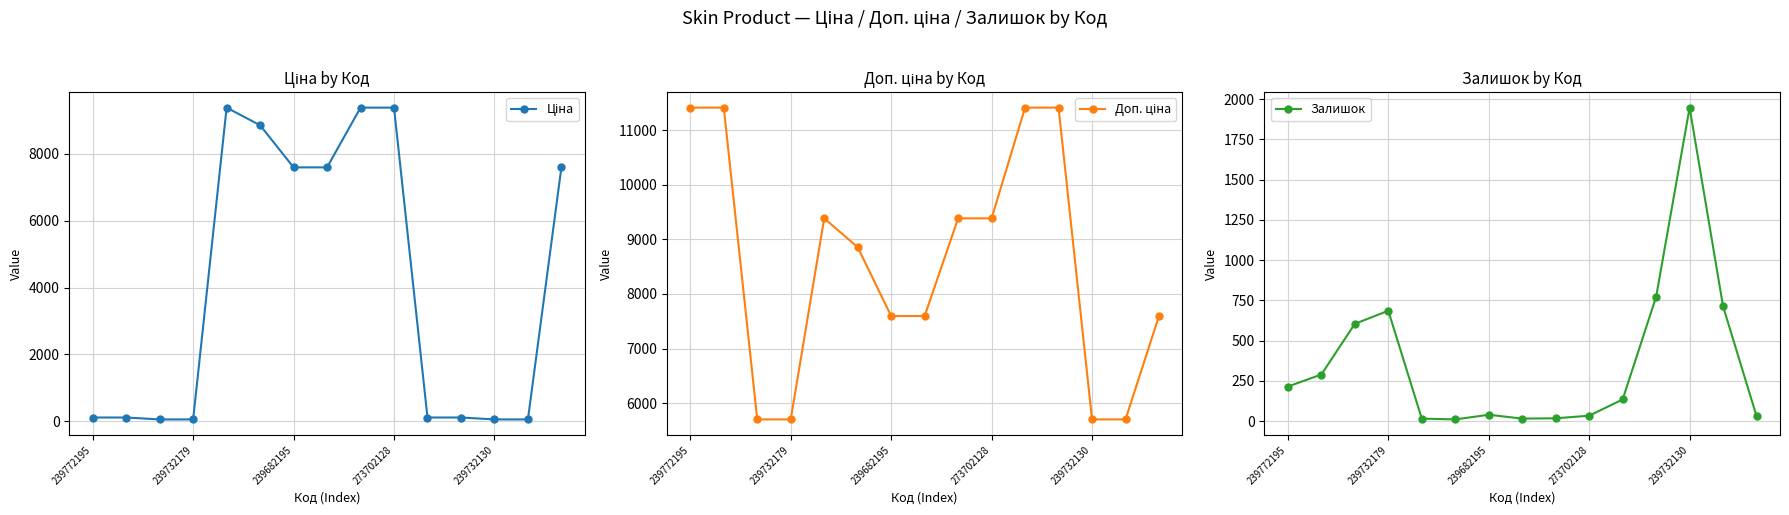

What is the maximum value shown in the chart?

11410.0